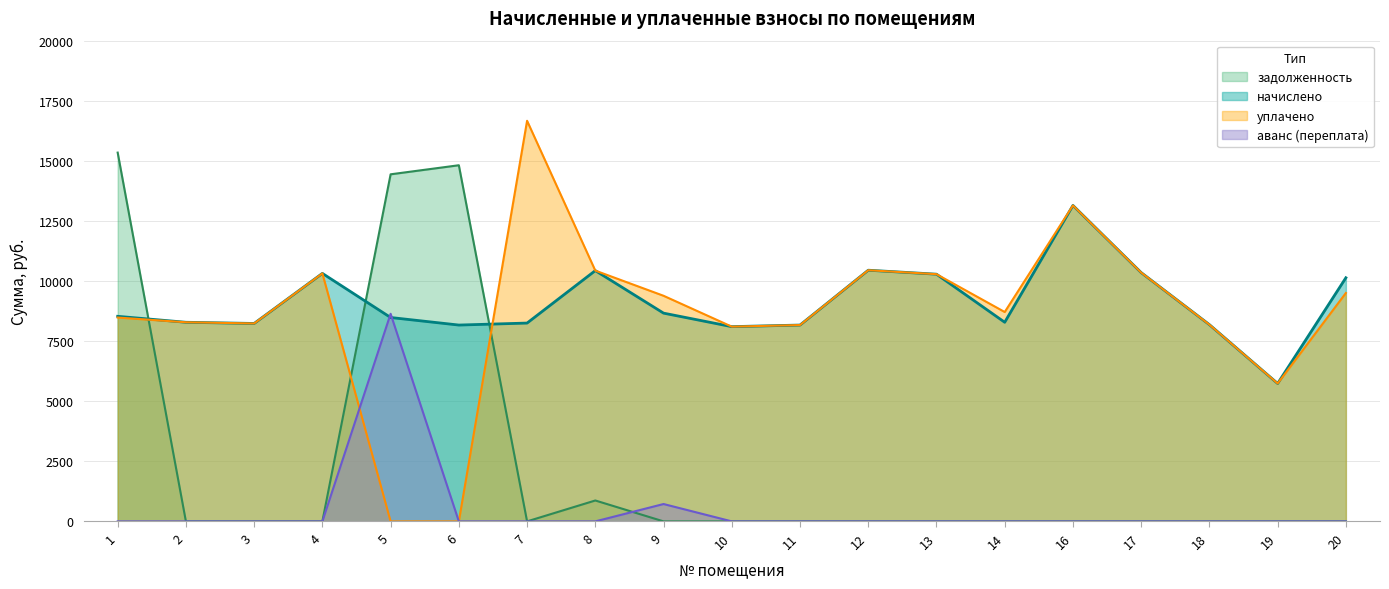

Does the chart have visible grid lines?

Yes